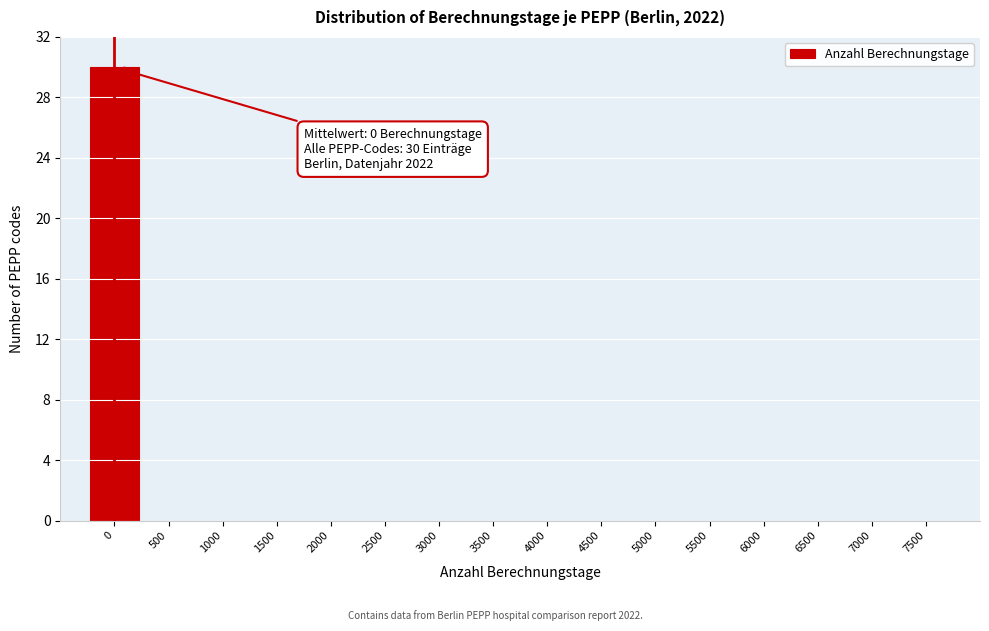

Reading left to right, what are all the values shown in this chart?

0=30	500=0	1000=0	1500=0	2000=0	2500=0	3000=0	3500=0	4000=0	4500=0	5000=0	5500=0	6000=0	6500=0	7000=0	7500=0